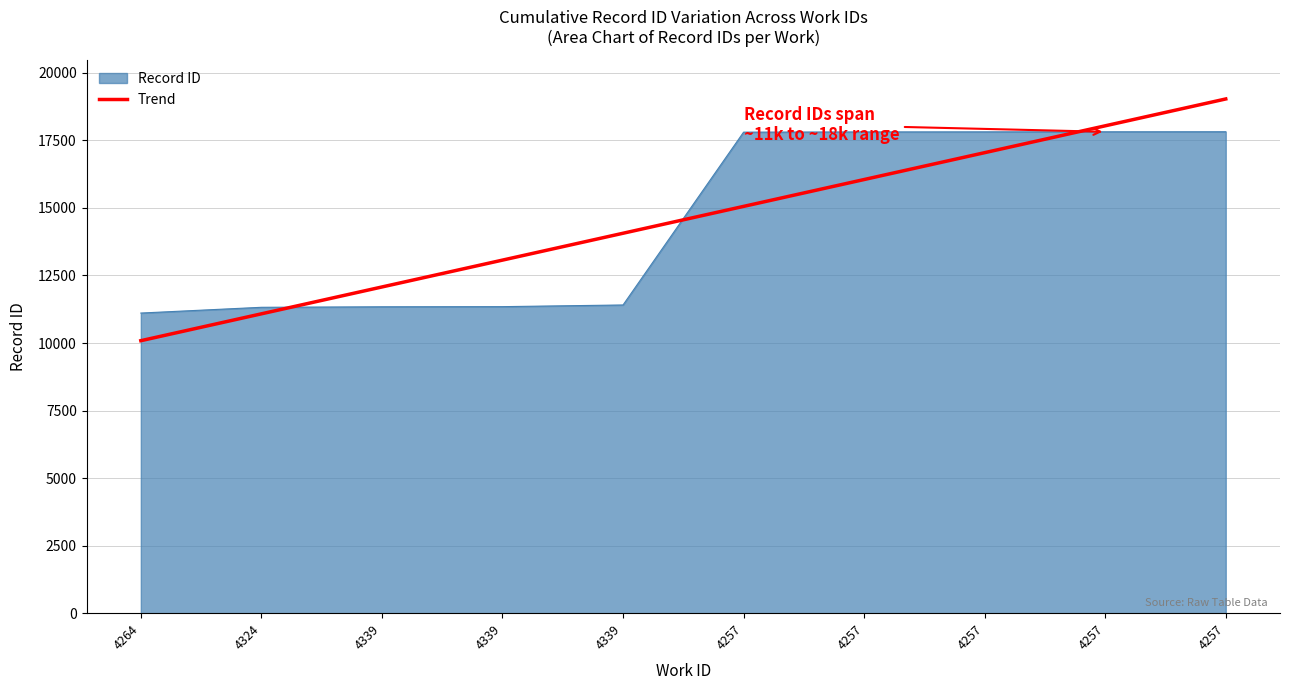

Does the chart have visible grid lines?

Yes